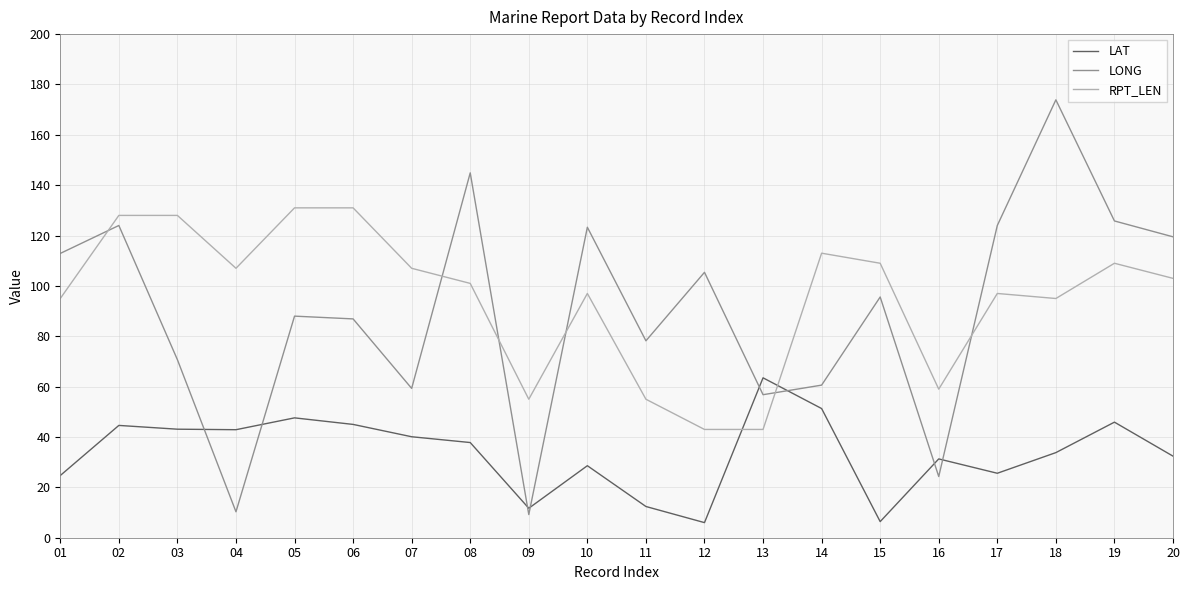

Is the value of LAT at 06 greater than the value of LONG at 02?

No